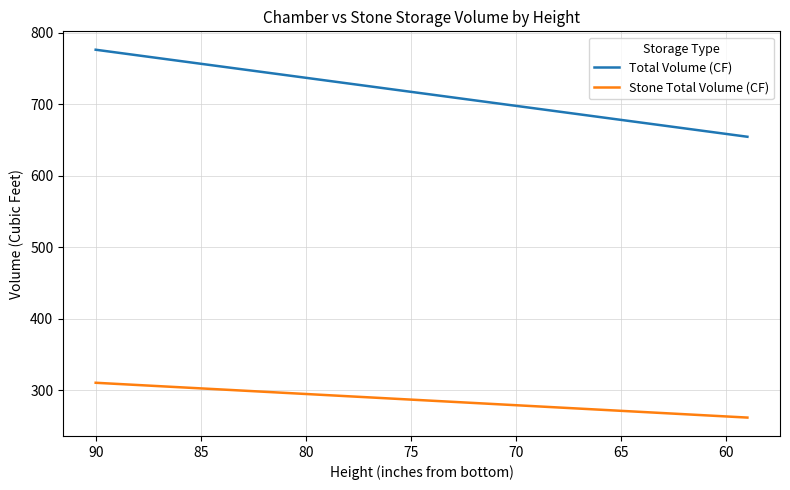

Is the value of Stone Total Volume (CF) at 16 greater than the value of Total Volume (CF) at 28?

No